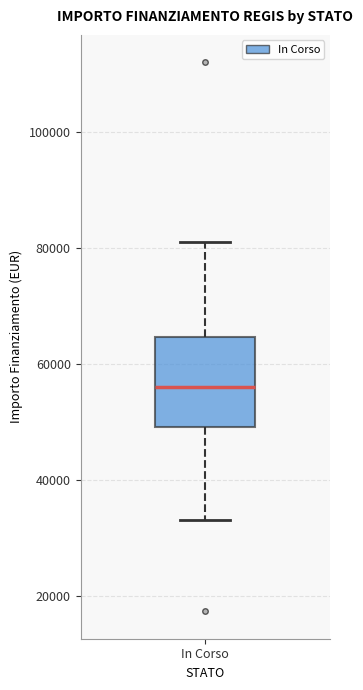

Transcribe this box plot: give where the median line is, the range the box spans, and where the two whiskers end, as read against the y-axis. The values are not printed on the chart, so give them approximately, as read against the axis.

median 56000, box 50000 to 64000, whiskers 32000 to 80000